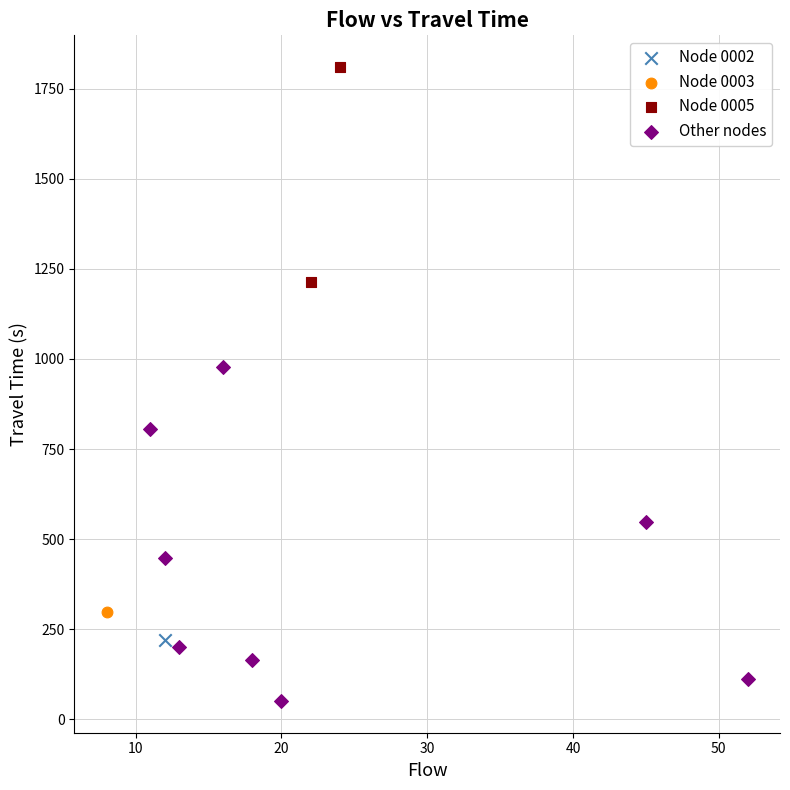

What are all the series names shown in the legend?

Node 0002, Node 0003, Node 0005, Other nodes